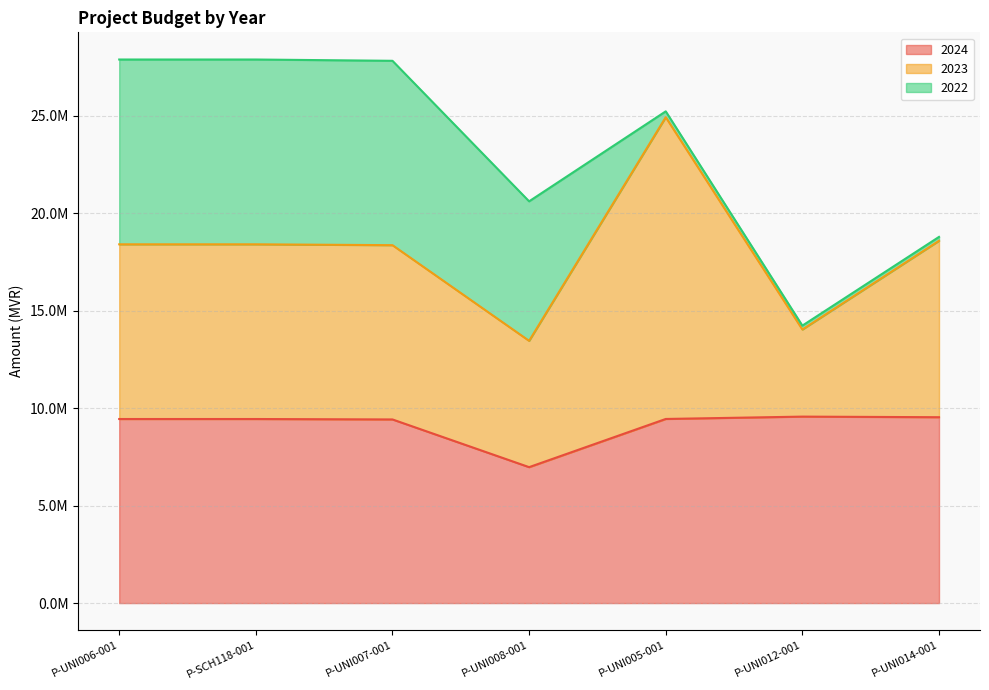

What is the label of the 7th point from the right?

P-UNI006-001